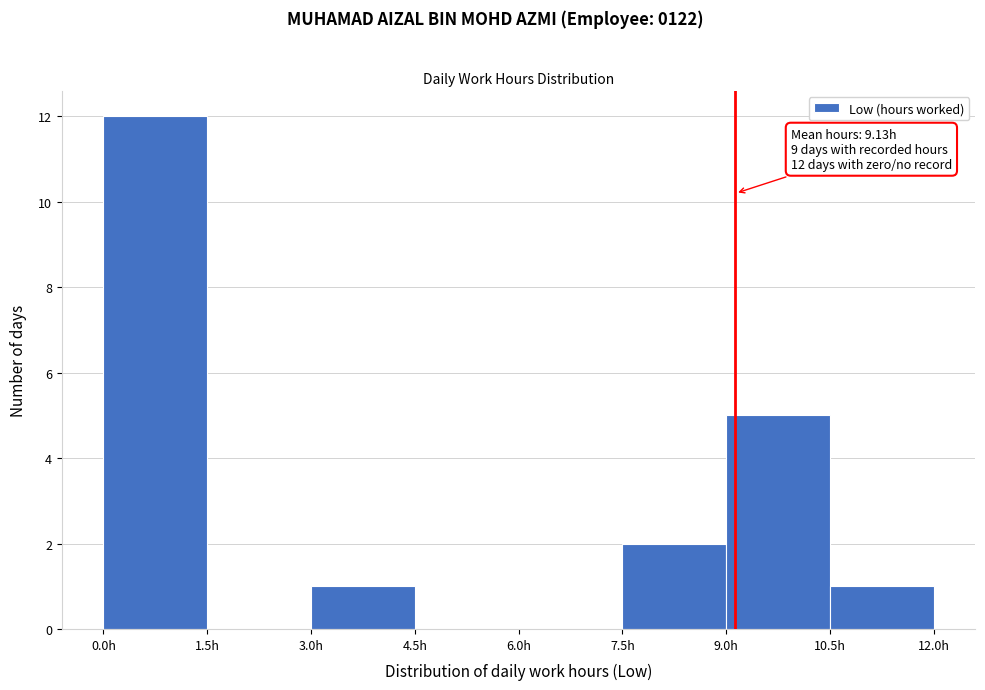

Which range on the x-axis has the tallest bar?

0.0 to 1.5